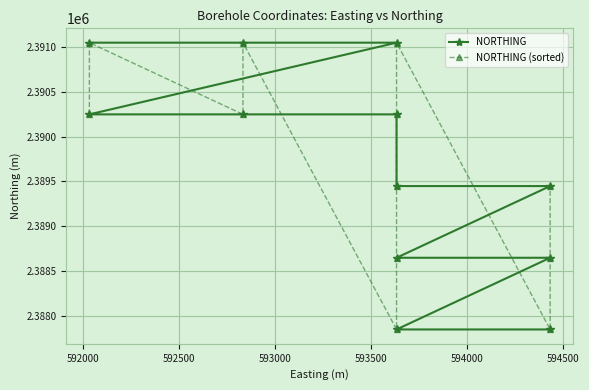

What is the minimum value shown in the chart?

2387847.0